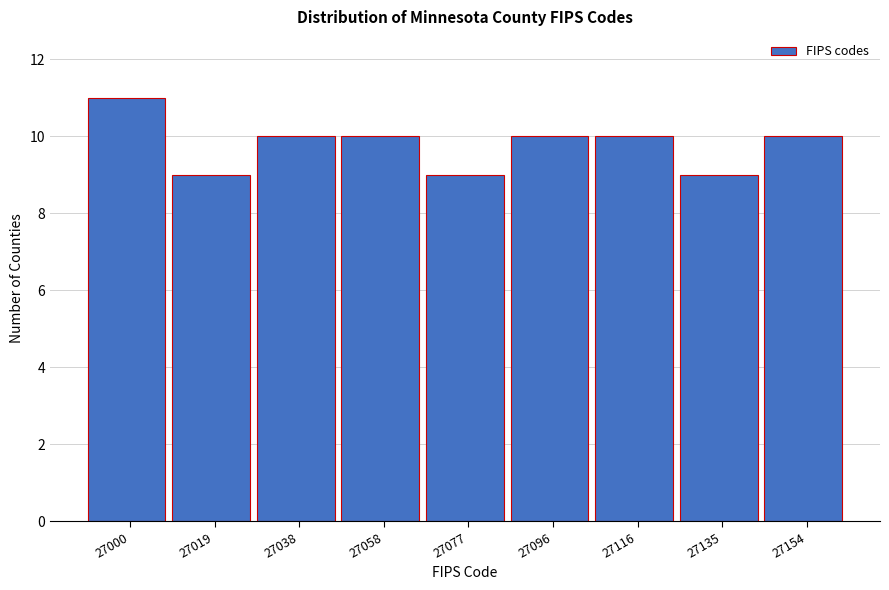

Reading right to left, transcribe all the data shown in this chart.

27154=10	27135=9	27116=10	27096=10	27077=9	27058=10	27038=10	27019=9	27000=11